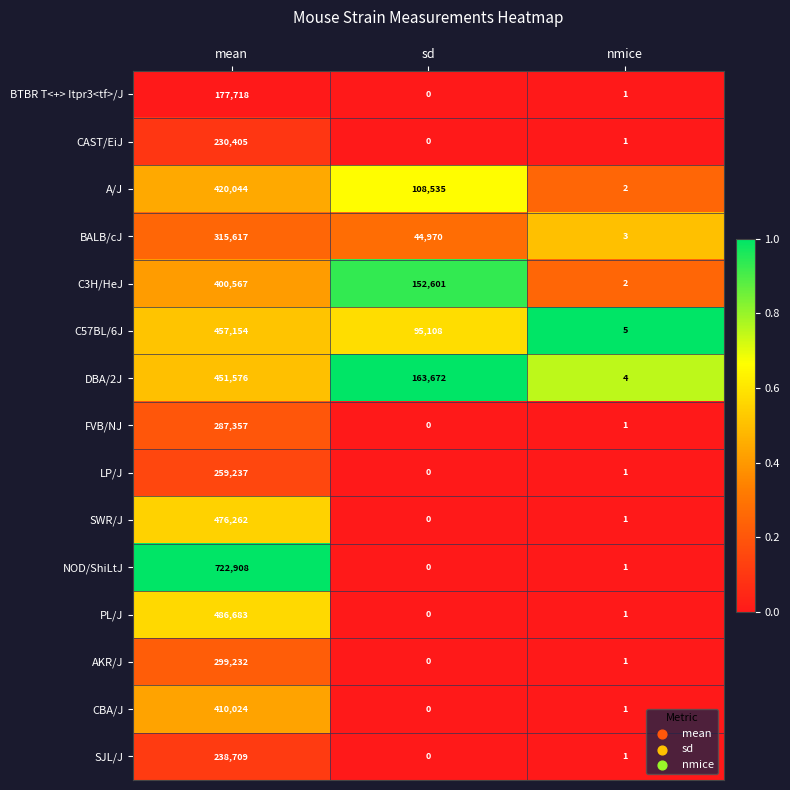

Which series has the widest spread of values?

NOD/ShiLtJ